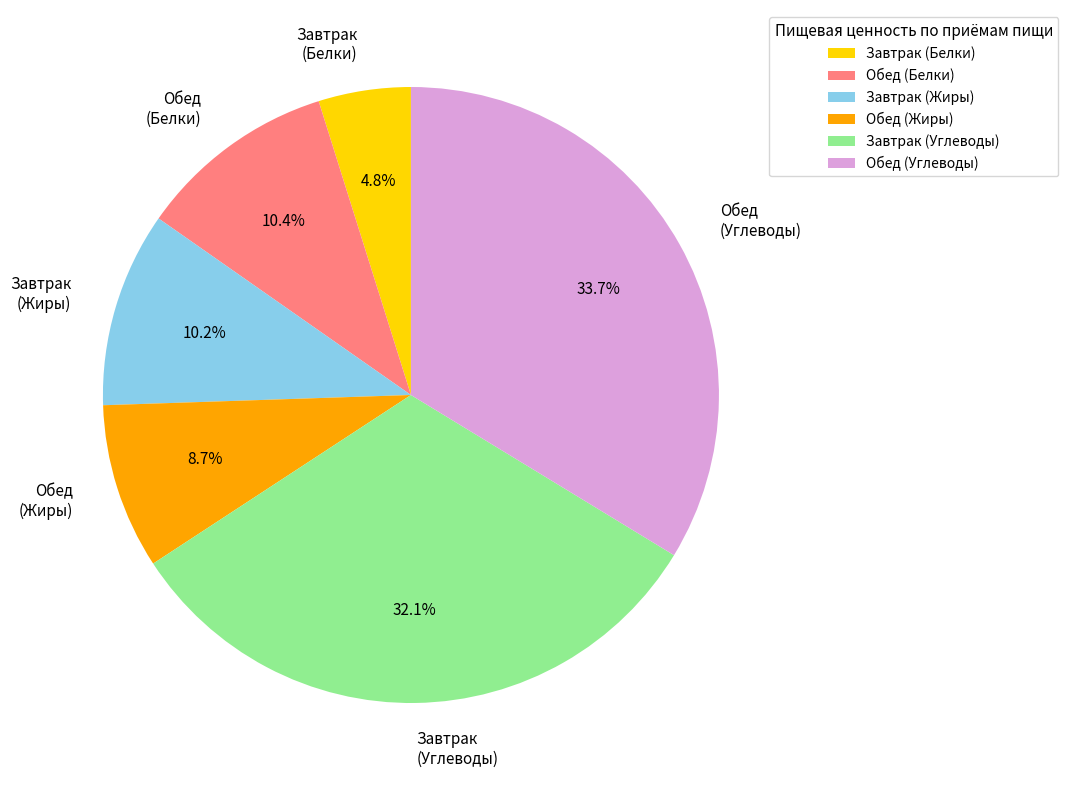

Does Обед (Белки) account for over 50% of the chart?

No